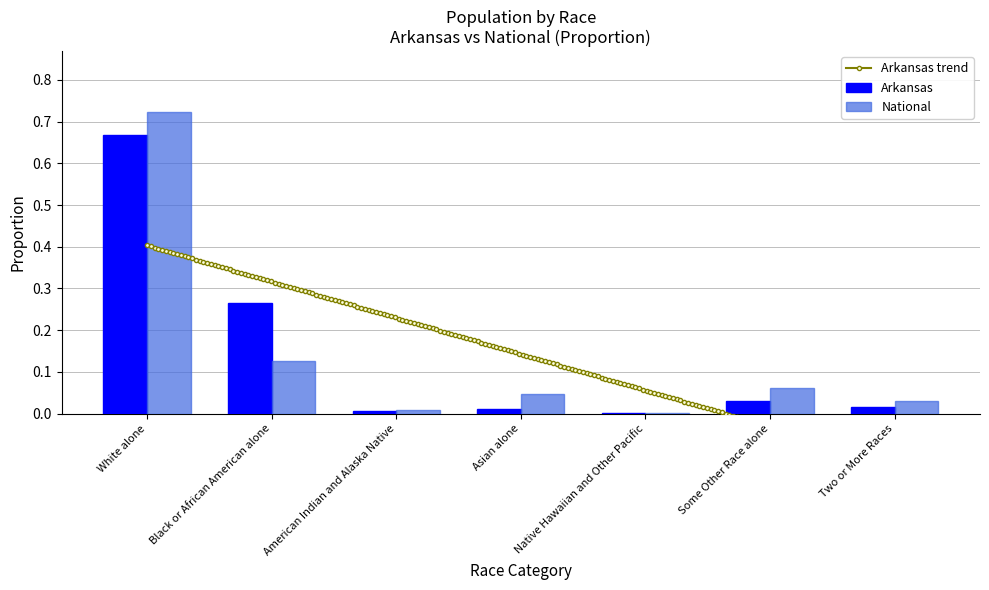

What is the difference between the maximum and minimum values in the National series?

0.7